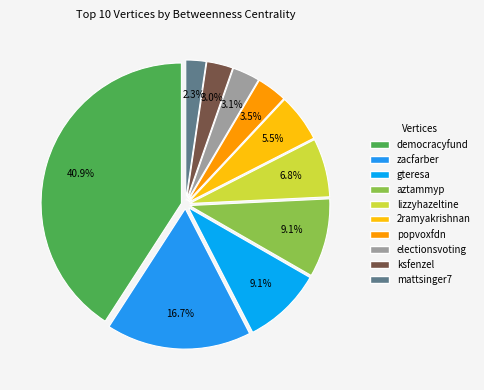

True or false: democracyfund accounts for 47% of the total.

False